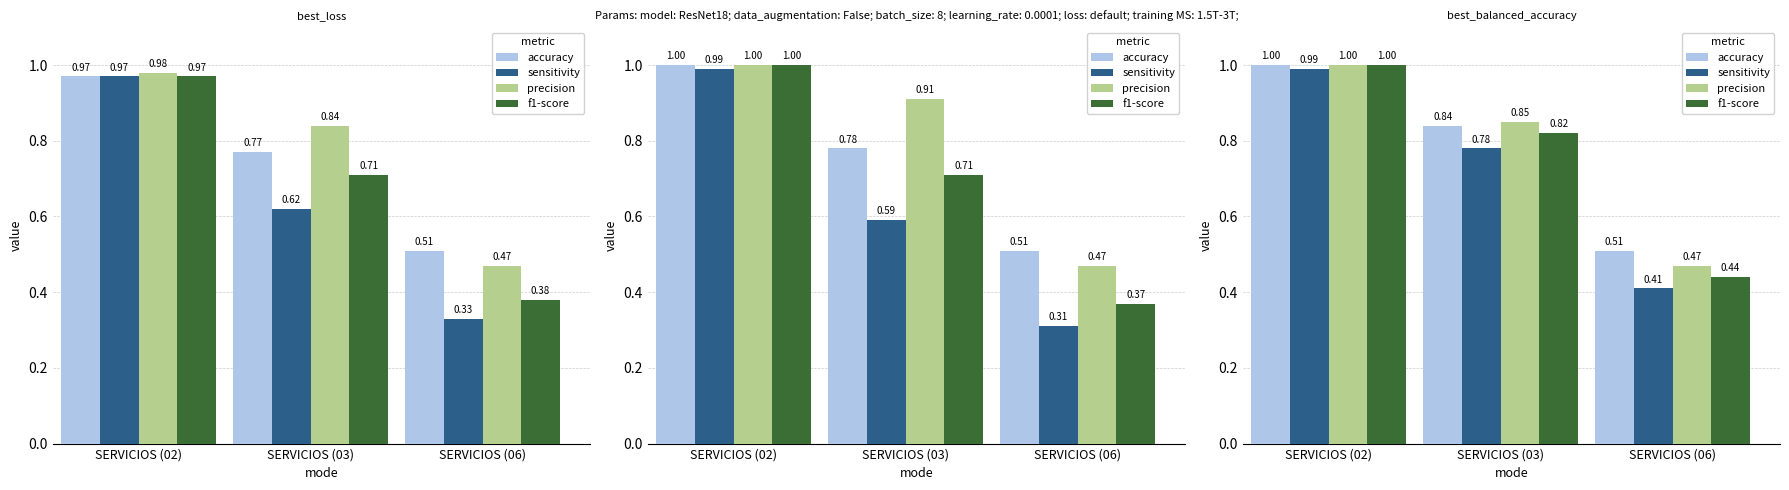

At which category is the sum across all series the highest?

SERVICIOS (02)